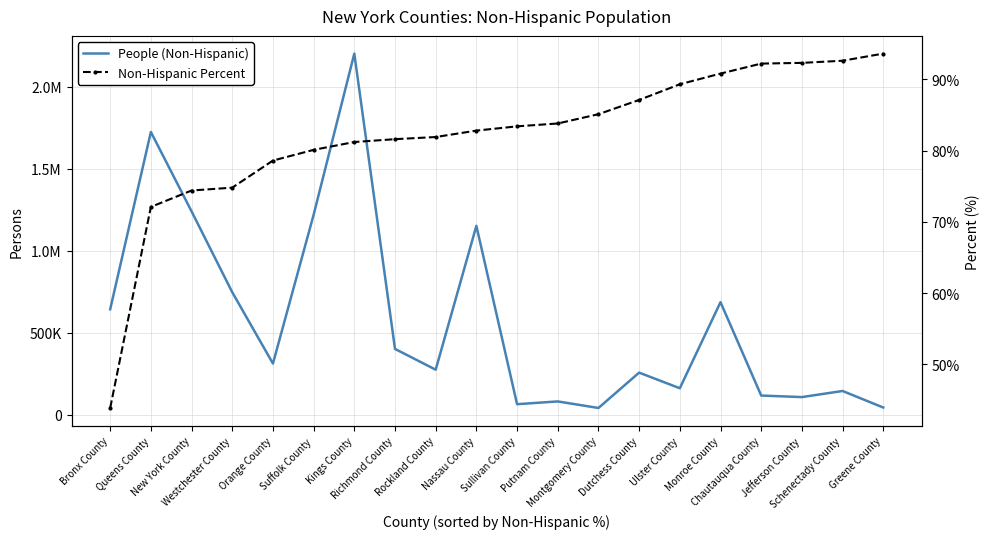

True or false: People (Non-Hispanic) has more than 2 interior local peaks.

True